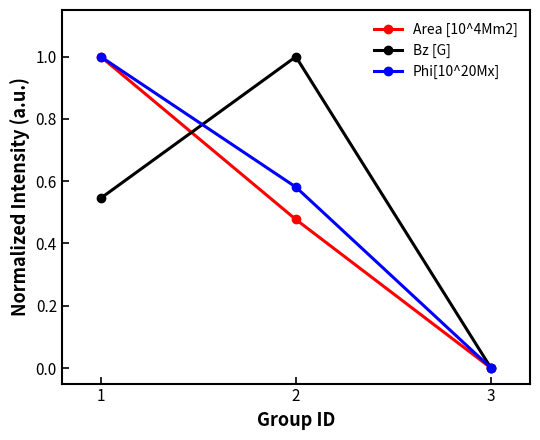

Rank the categories by Phi[10^20Mx] value from lowest to highest.

3, 2, 1